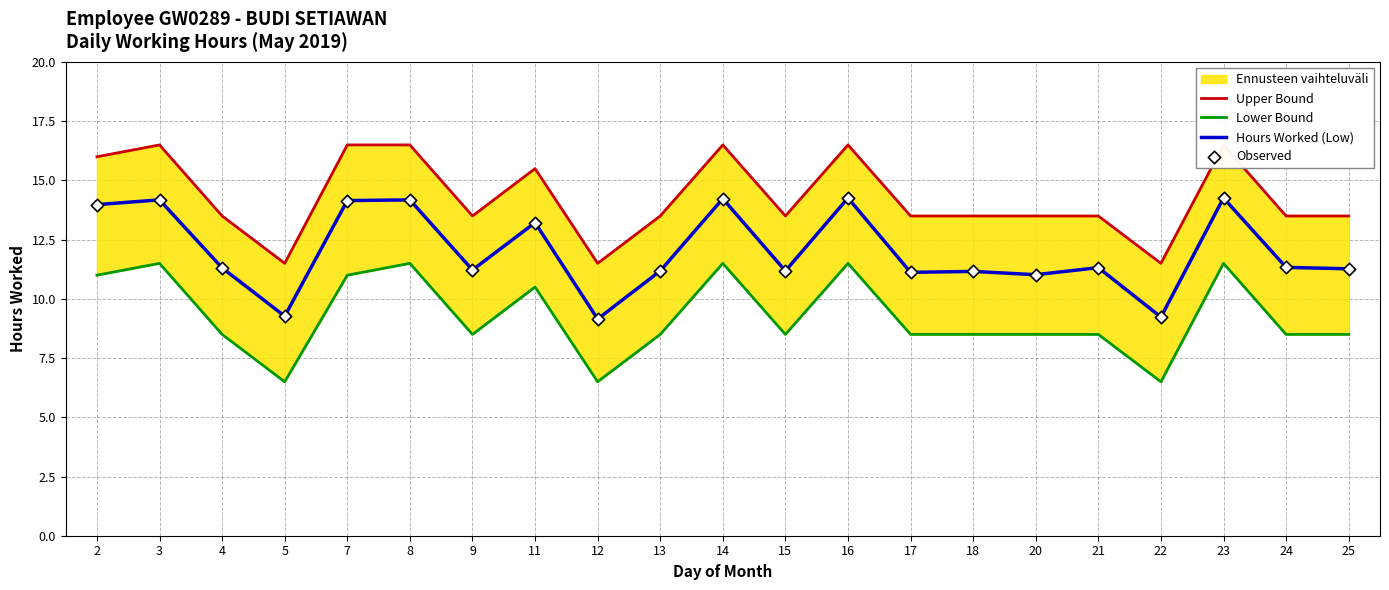

What is the highest value of the Hours Worked (Low) series?

14.3